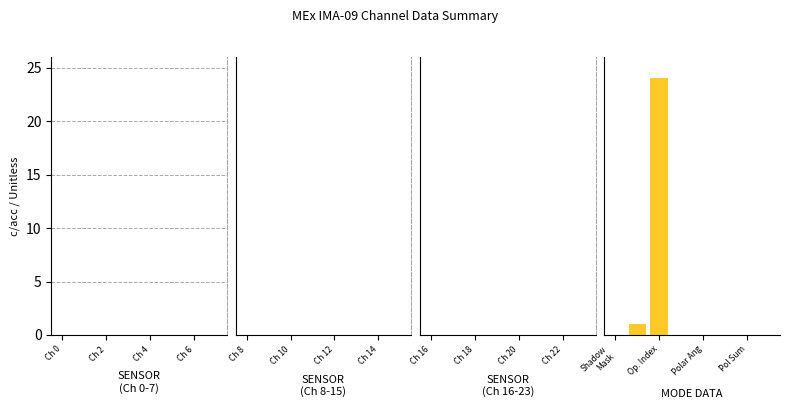

Does the chart contain stacked bars?

No